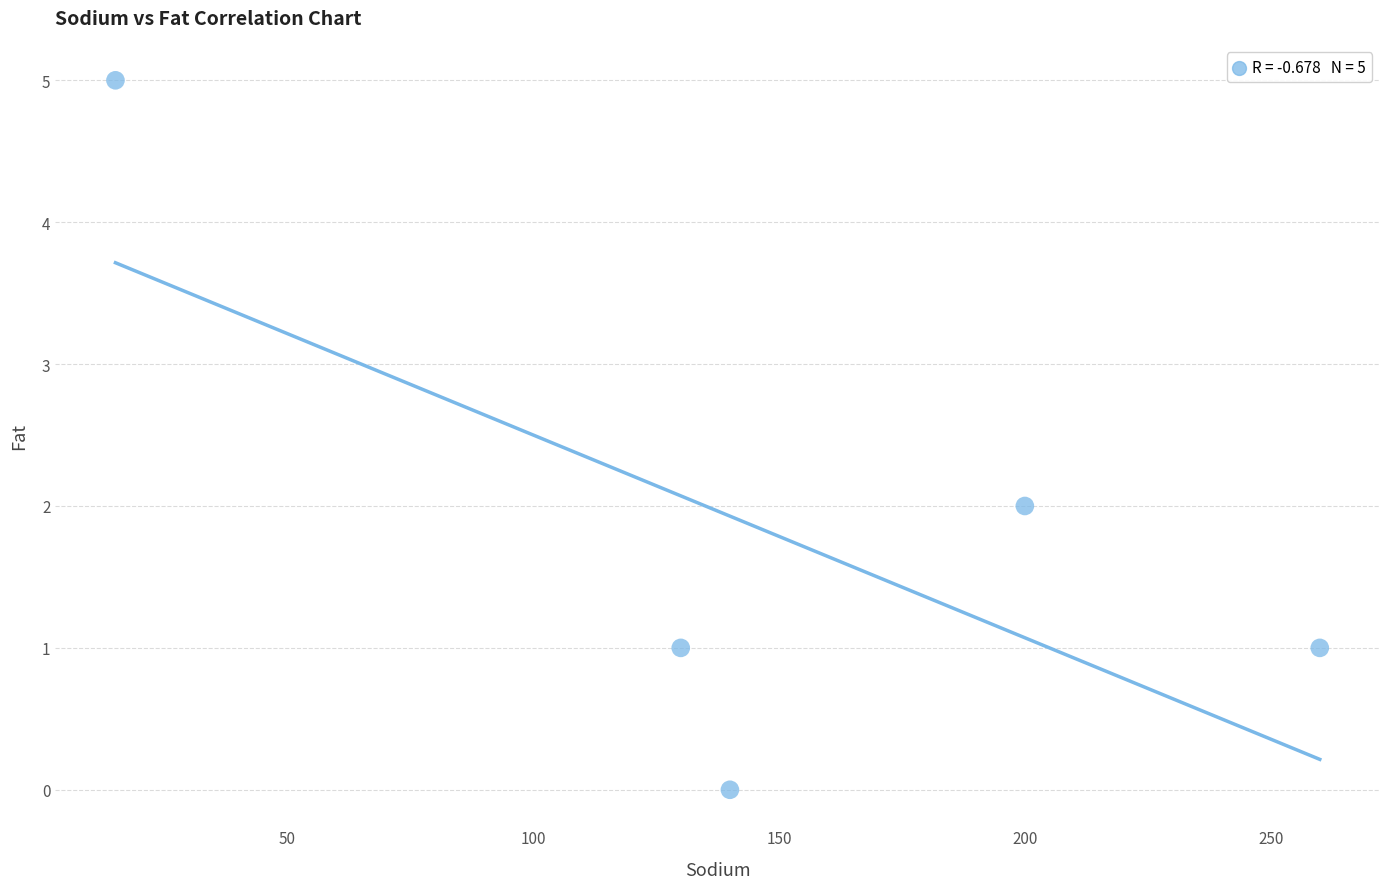

What is the range of Y values (max minus min)?

5